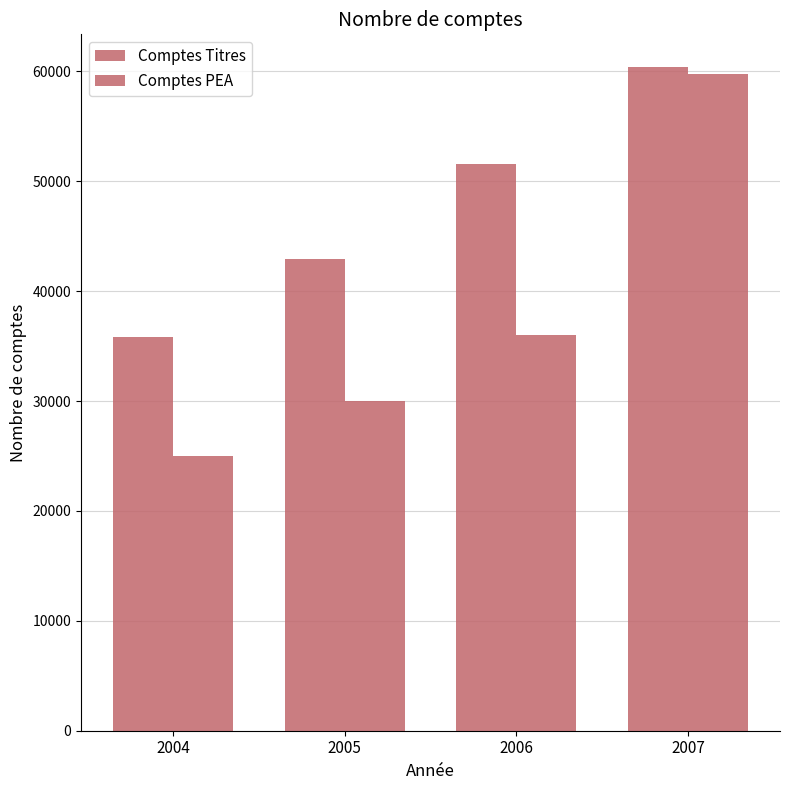

Are the bars horizontal?

No